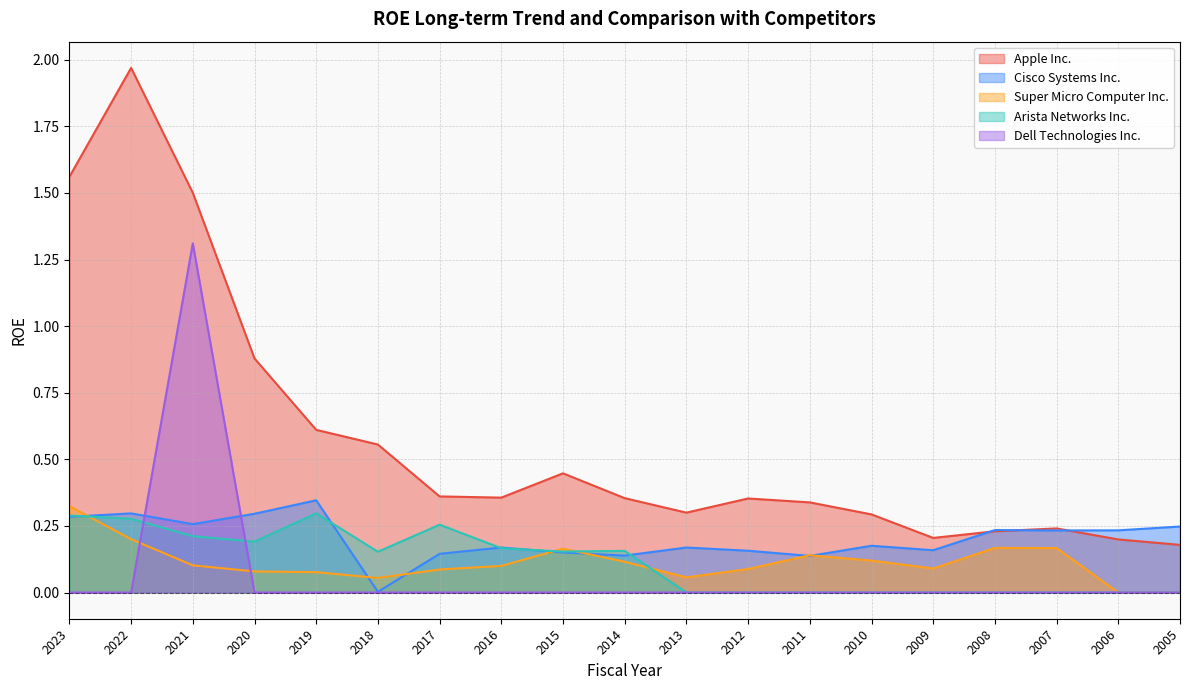

At which label is Super Micro Computer Inc. closest to 0?

2006